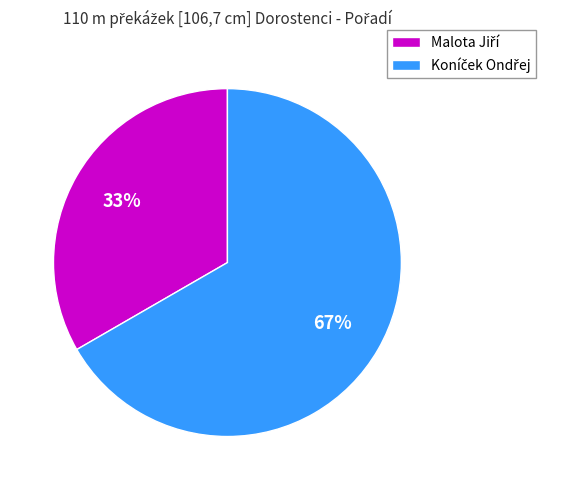

To the nearest percent, what is the average slice percentage?

50%